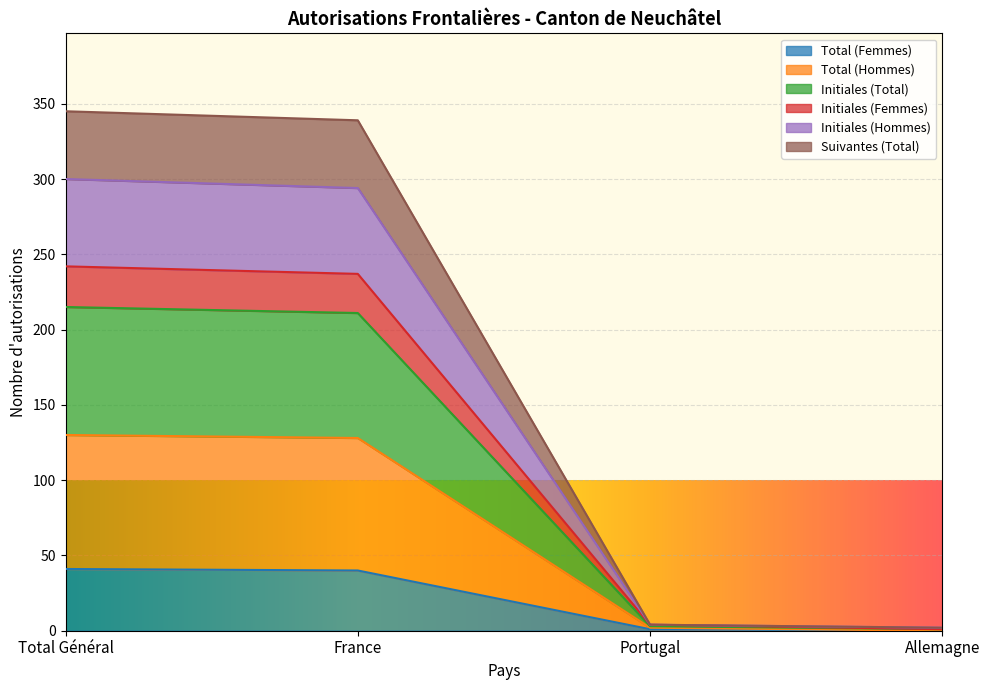

What are all the series names shown in the legend?

Total (Femmes), Total (Hommes), Initiales (Total), Initiales (Femmes), Initiales (Hommes), Suivantes (Total)